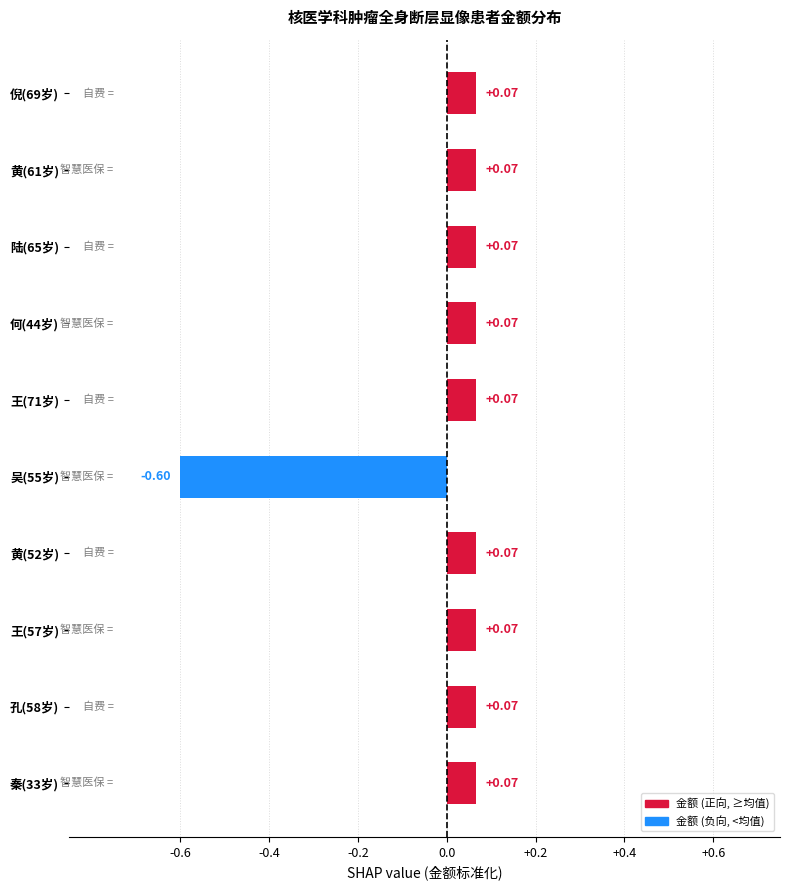

Count the number of values greater than 0.

9